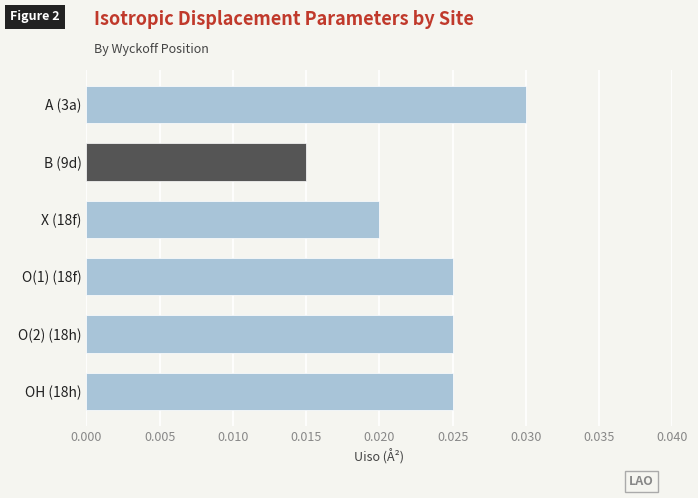

Between A (3a) and O(1) (18f), which is larger?

A (3a)